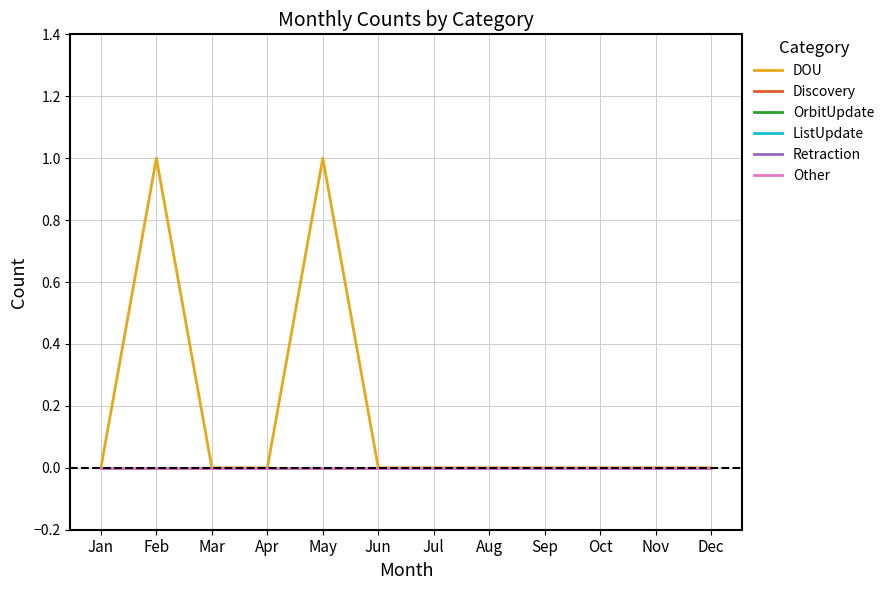

True or false: Retraction and DOU intersect in this chart.

False